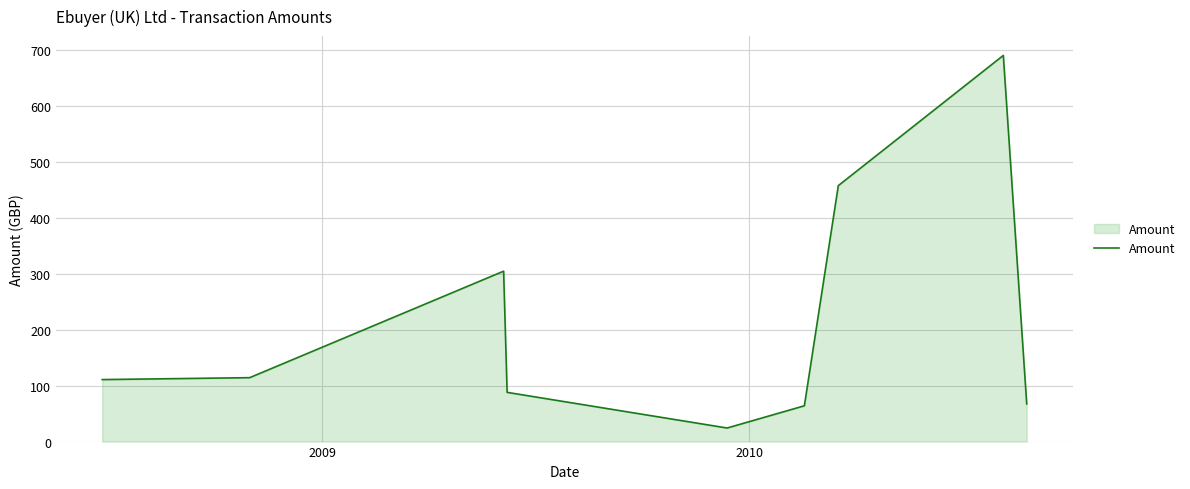

Does the chart have visible grid lines?

Yes